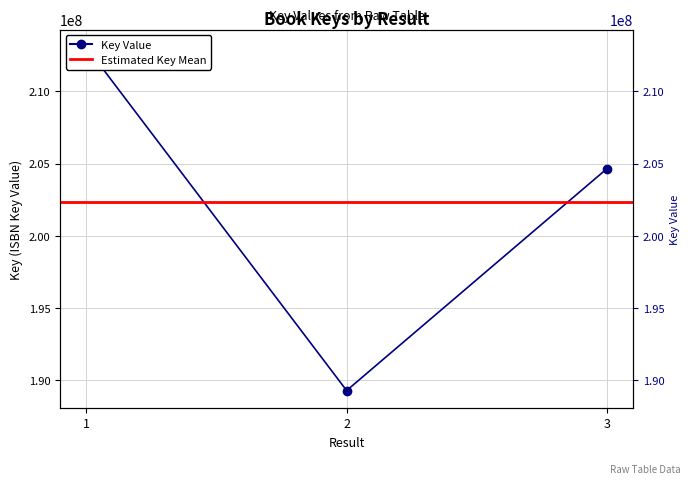

List the labels in order of value, largest first.

1, 3, 2